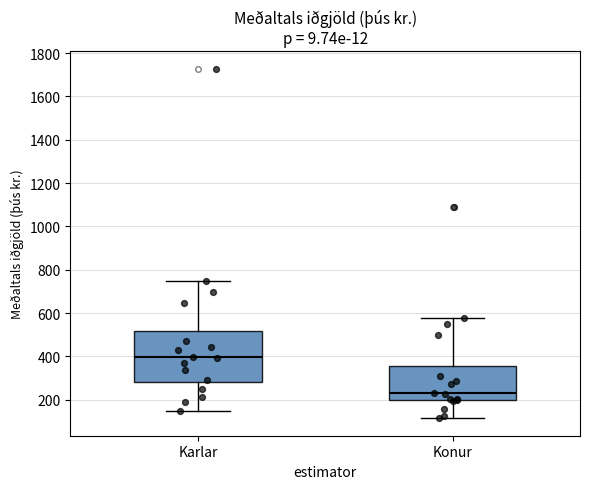

Which box's median line is the lowest?

Konur